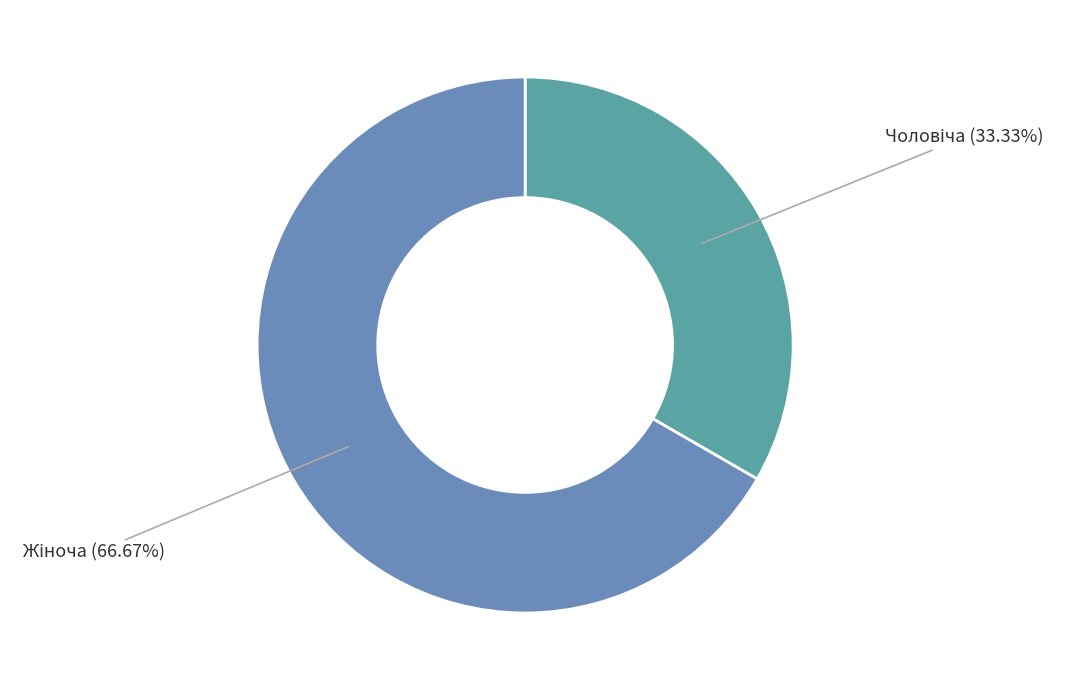

Is there any slice that represents more than half of the pie?

Yes